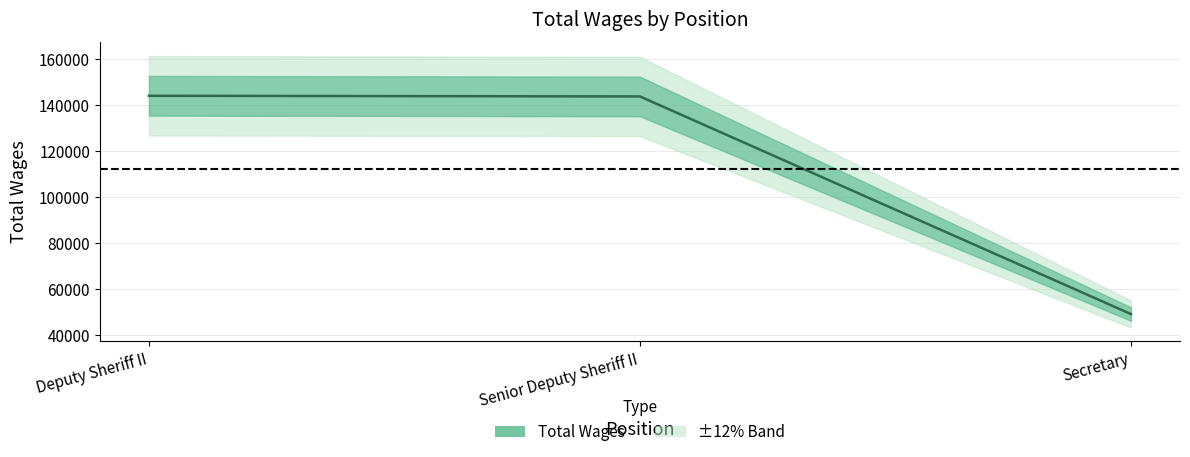

The value at Secretary is 18443. True or false?

False